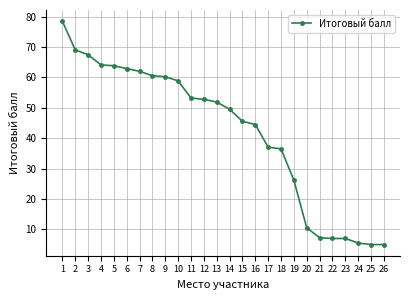

Does the chart display data point markers on the line(s)?

Yes